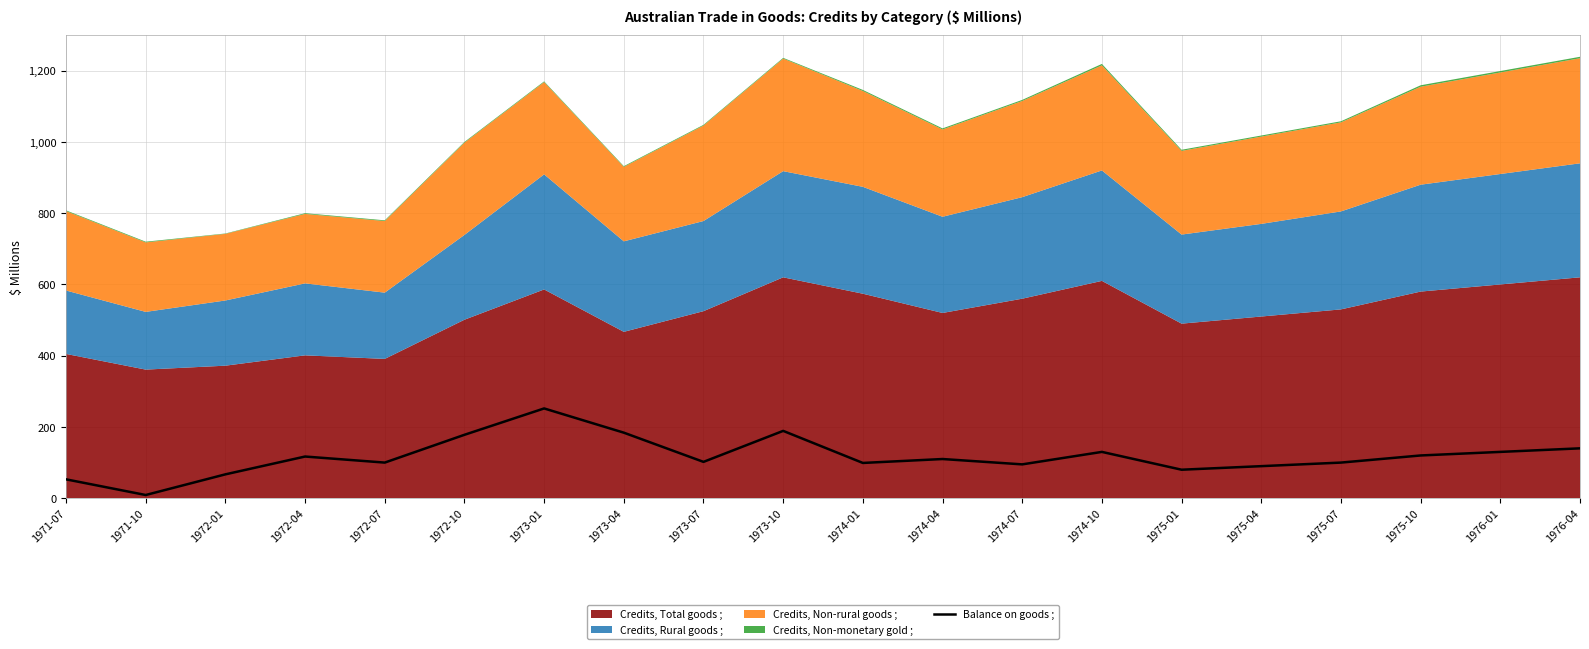

At which label does Balance on goods ; reach its peak?

1973-01